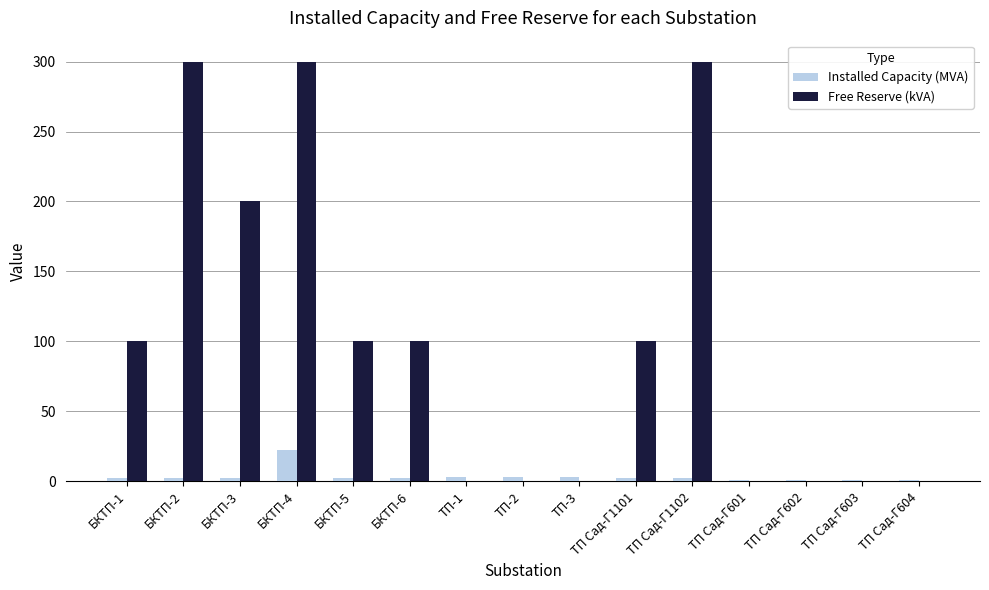

Between БКТП-3 and ТП Сад-Г601, which series saw the biggest shift?

Free Reserve (kVA)